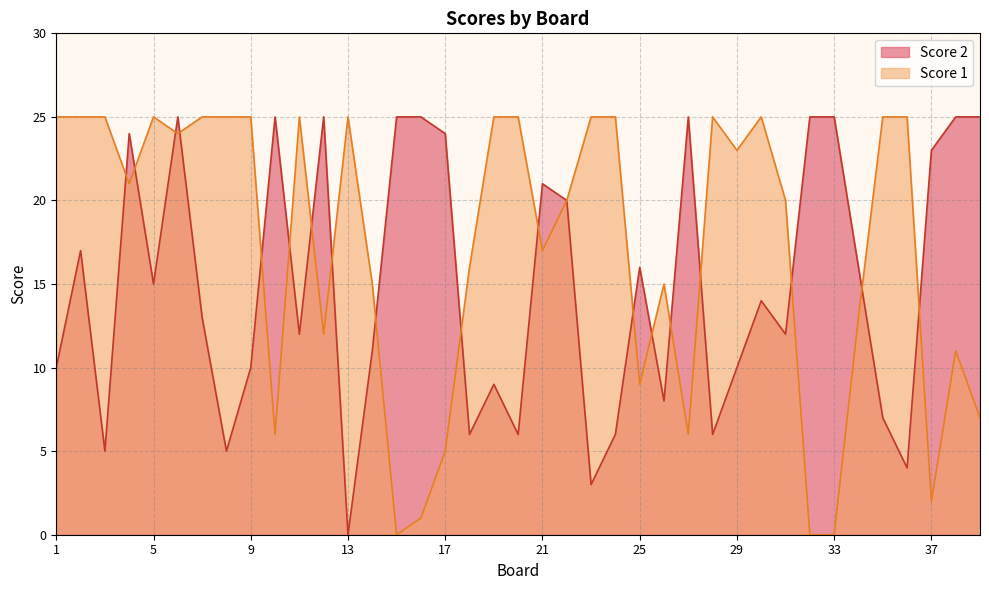

How many lines are shown in the chart?

2